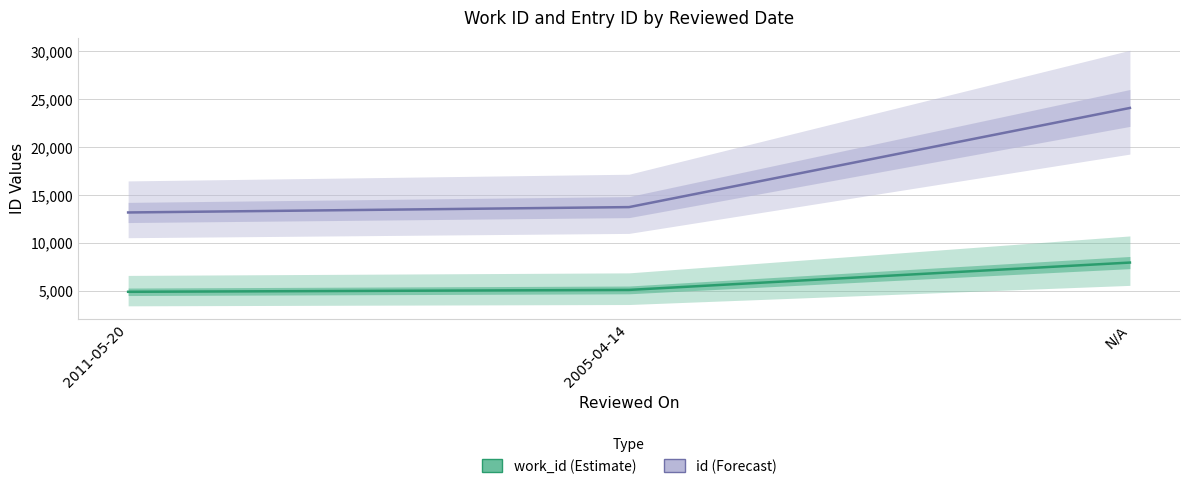

At how many categories does at least one series exceed 7628?

3